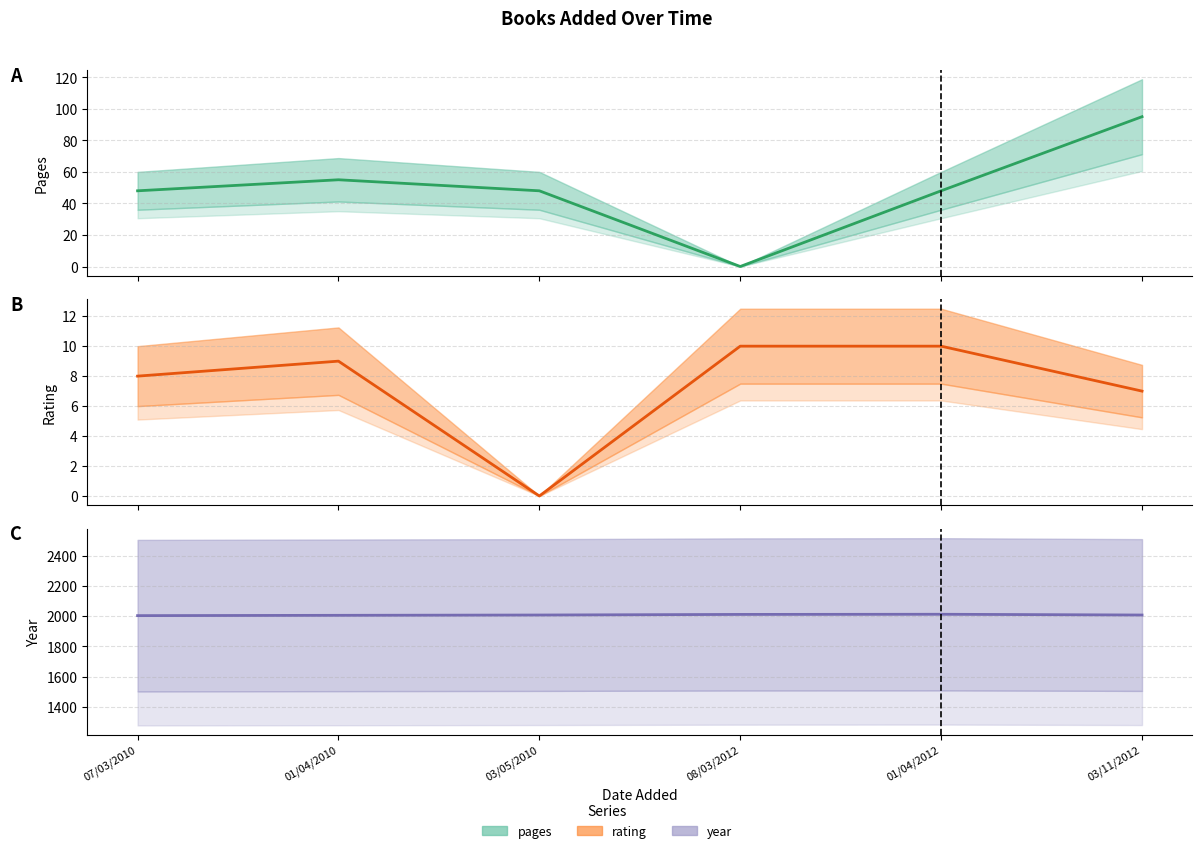

What is the greatest value displayed?

2012